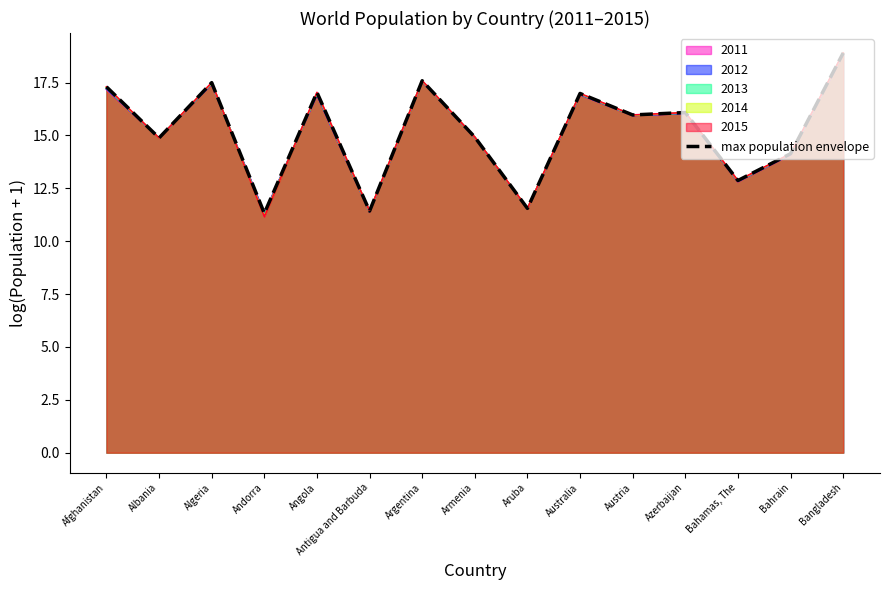

How many interior local peaks (higher than both neighbors) does the data have?

5